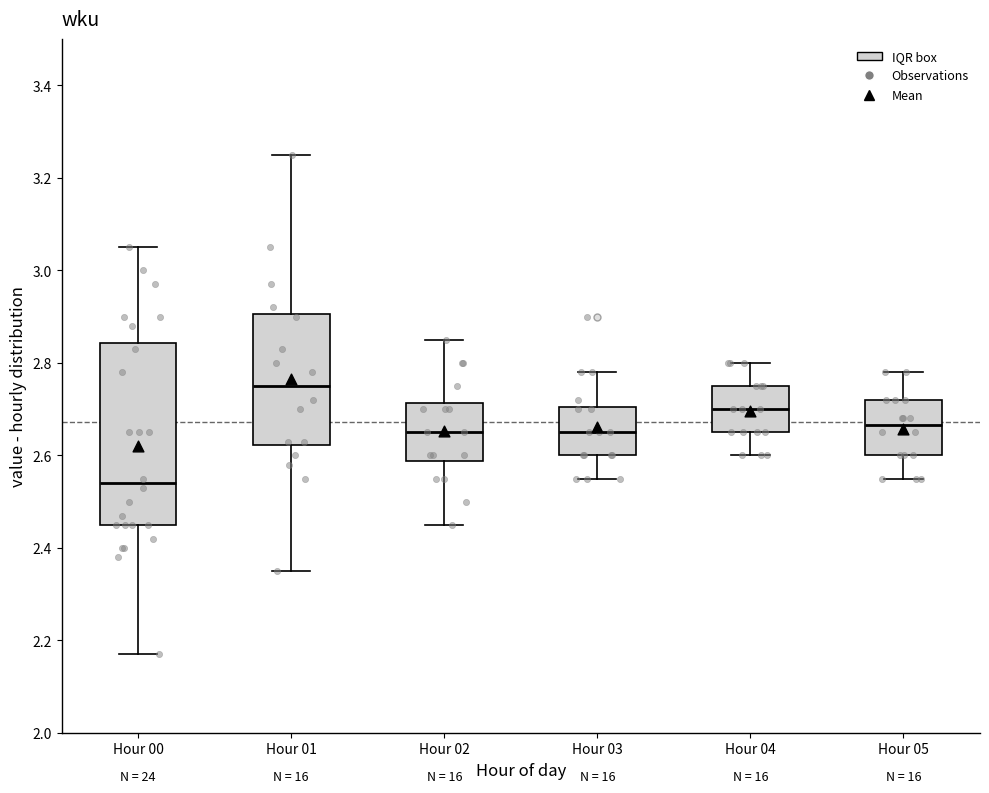

Reading left to right, transcribe this box plot: for each box, give where its median line is, the range the box spans, and where its two whiskers end, as read against the y-axis. The values are not printed on the chart, so give them approximately, as read against the axis.

Hour 00: median 2.54, box 2.46 to 2.84, whiskers 2.18 to 3.06
Hour 01: median 2.76, box 2.62 to 2.90, whiskers 2.36 to 3.26
Hour 02: median 2.66, box 2.58 to 2.72, whiskers 2.46 to 2.86
Hour 03: median 2.66, box 2.60 to 2.70, whiskers 2.56 to 2.78
Hour 04: median 2.70, box 2.66 to 2.76, whiskers 2.60 to 2.80
Hour 05: median 2.66, box 2.60 to 2.72, whiskers 2.56 to 2.78